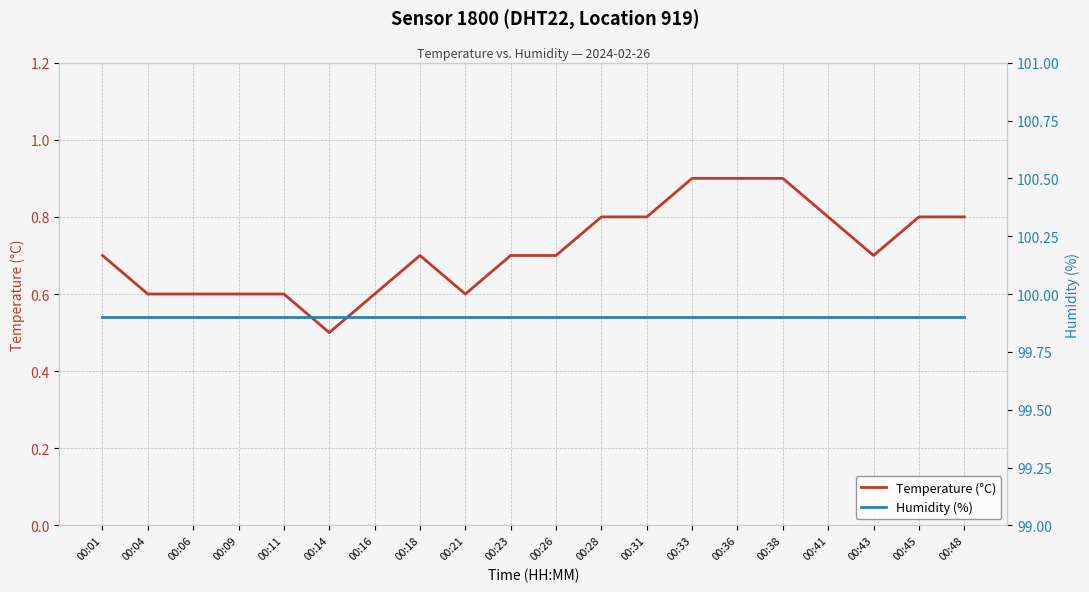

True or false: Humidity (%) and Temperature (°C) cross at least once.

False